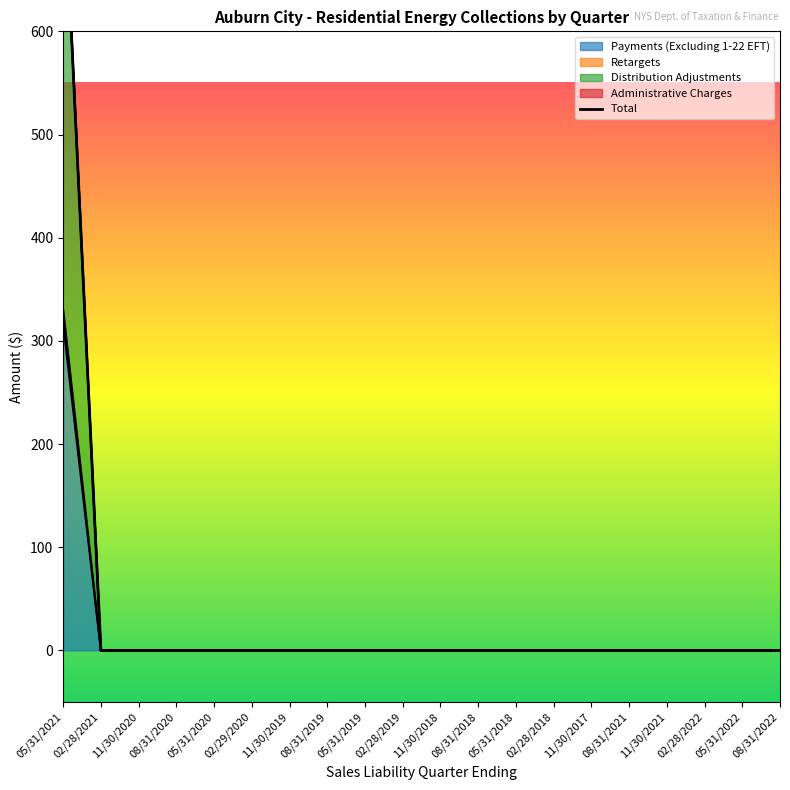

List the labels in order of Distribution Adjustments value, smallest first.

02/28/2021, 11/30/2020, 08/31/2020, 05/31/2020, 02/29/2020, 11/30/2019, 08/31/2019, 05/31/2019, 02/28/2019, 11/30/2018, 08/31/2018, 05/31/2018, 02/28/2018, 11/30/2017, 08/31/2021, 11/30/2021, 02/28/2022, 05/31/2022, 08/31/2022, 05/31/2021